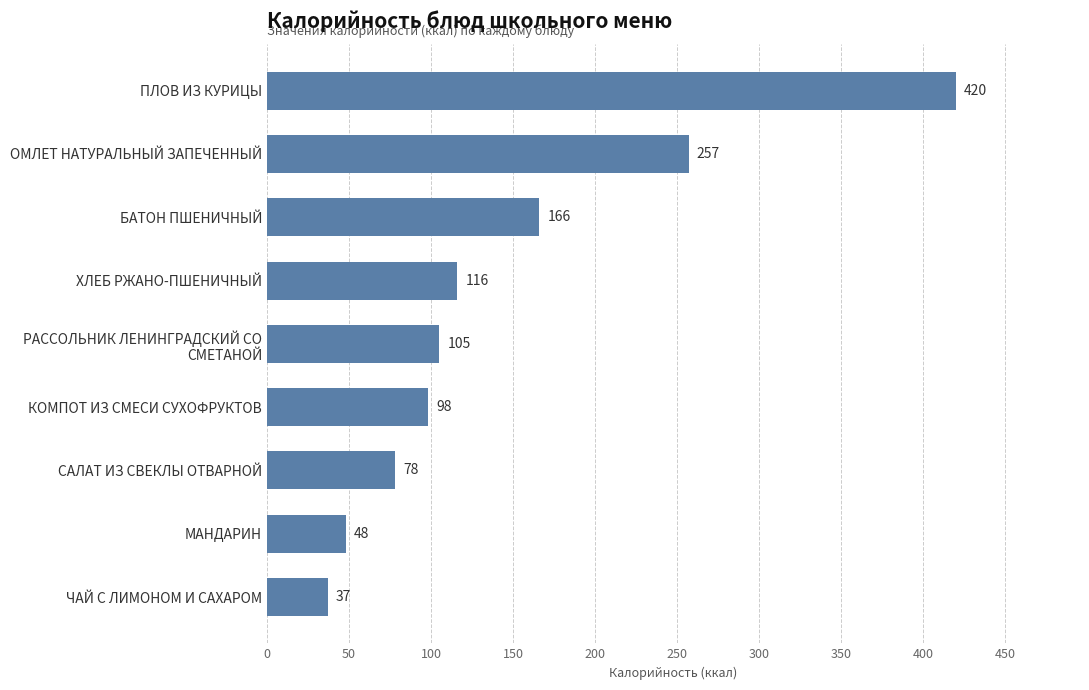

The value at ХЛЕБ РЖАНО-ПШЕНИЧНЫЙ is 63. True or false?

False